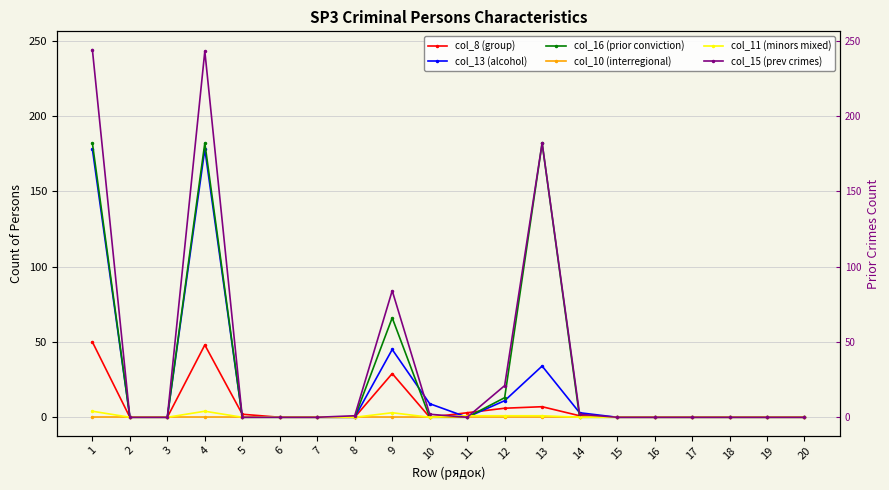

How many categories are shown in the chart?

20